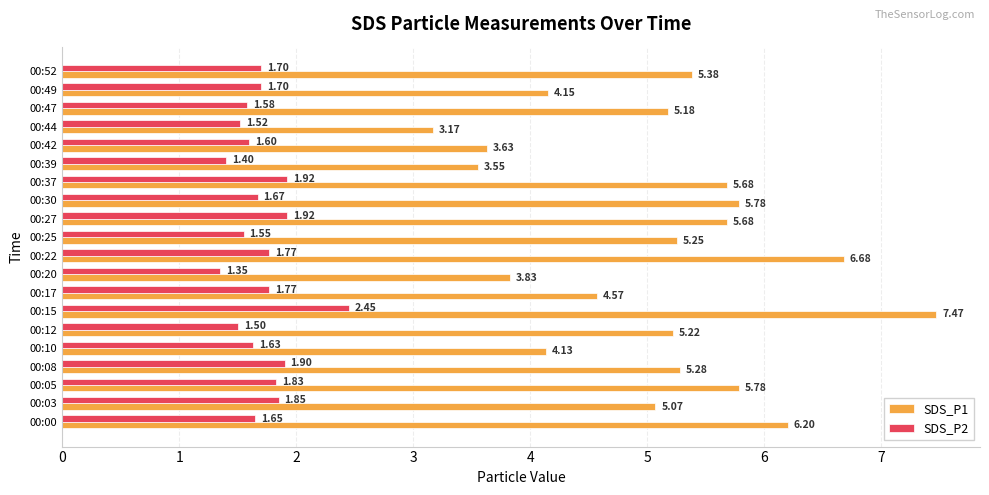

Which series has the largest range (max minus min)?

SDS_P1